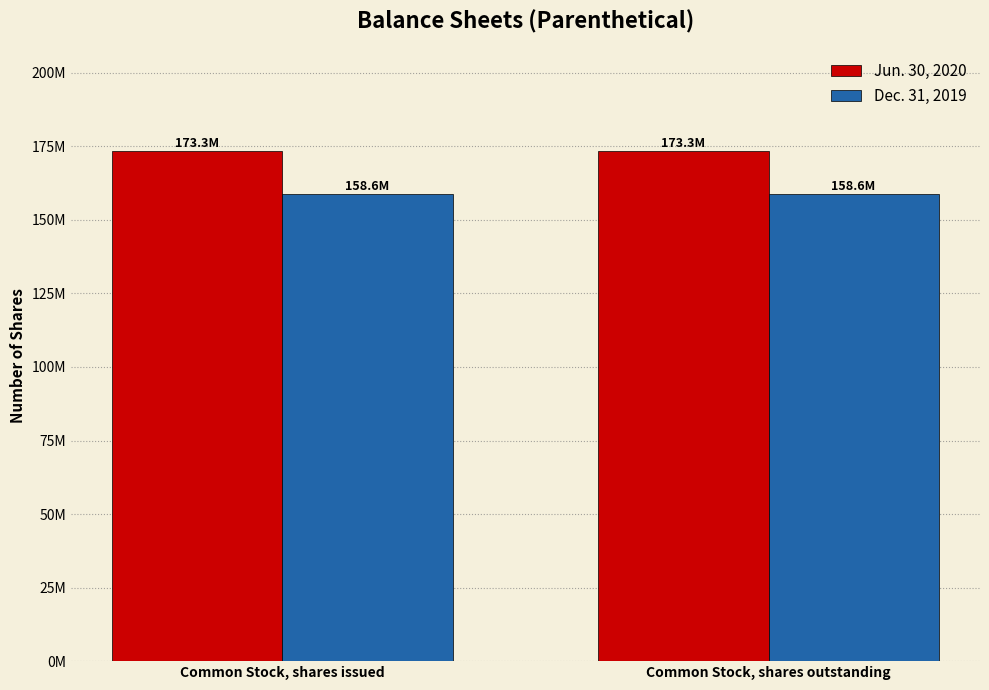

What is the label of the 1st bar from the right?

Common Stock, shares outstanding